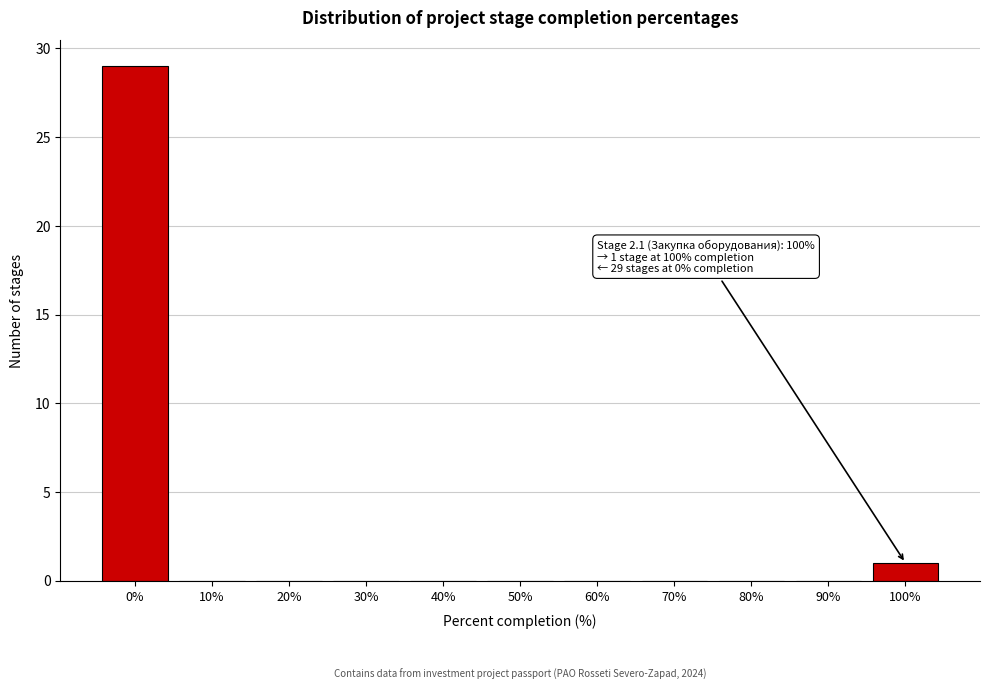

Reading left to right, extract all data points from this chart.

0%=29	10%=0	20%=0	30%=0	40%=0	50%=0	60%=0	70%=0	80%=0	90%=0	100%=1